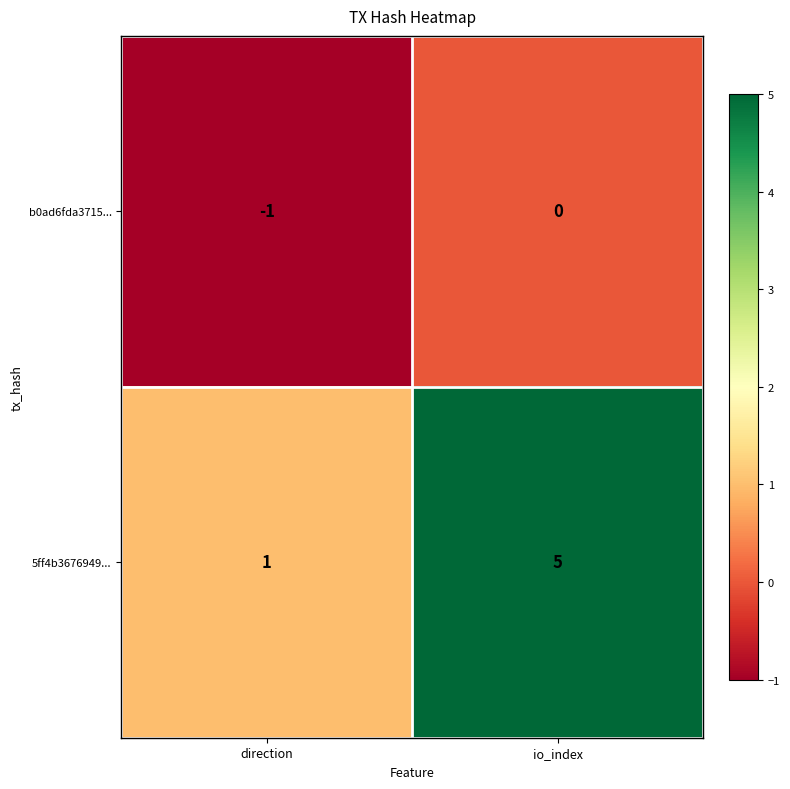

Reading right to left, extract all data points from this chart.

b0ad6fda3715...: io_index=0	direction=-1
5ff4b3676949...: io_index=5	direction=1